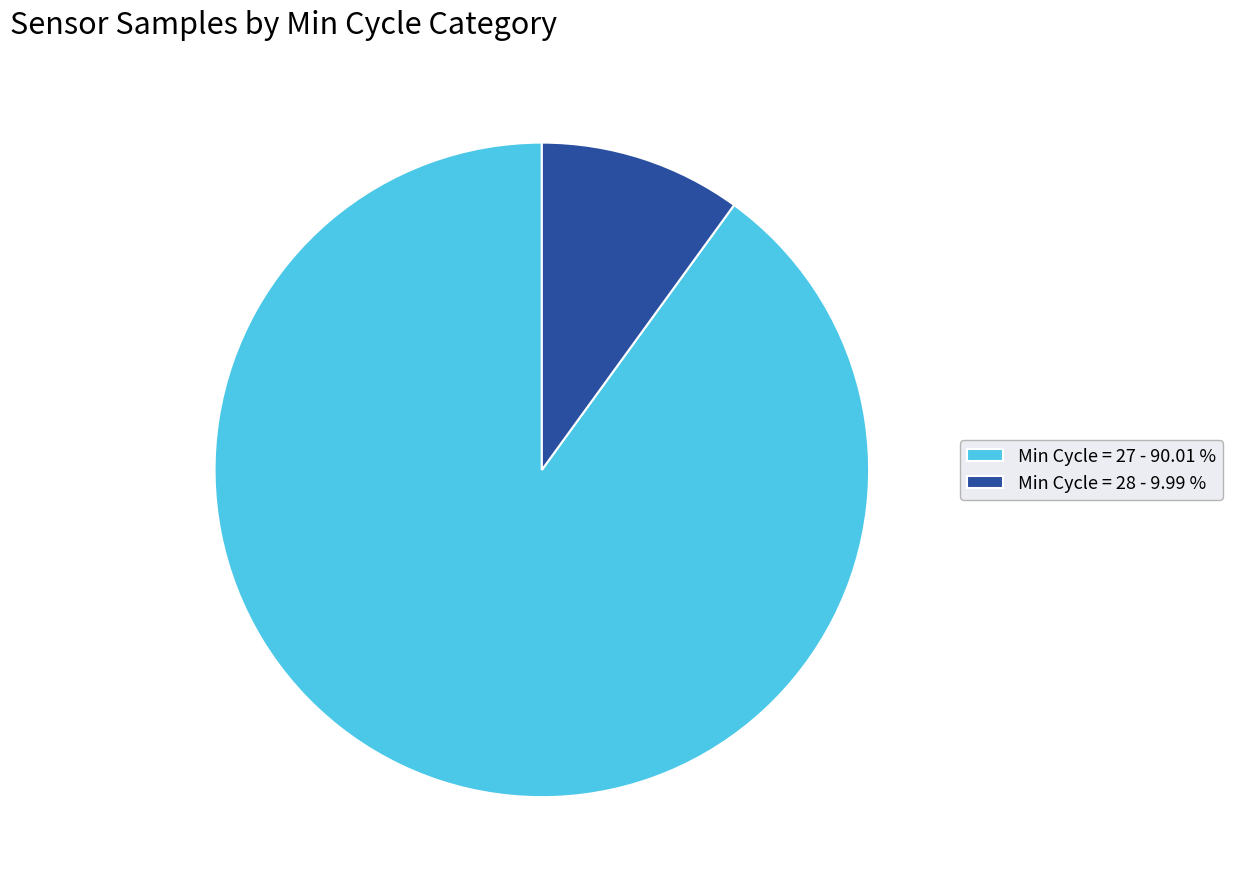

Which category has the biggest portion of the pie?

Min Cycle = 27 - 90.01 %